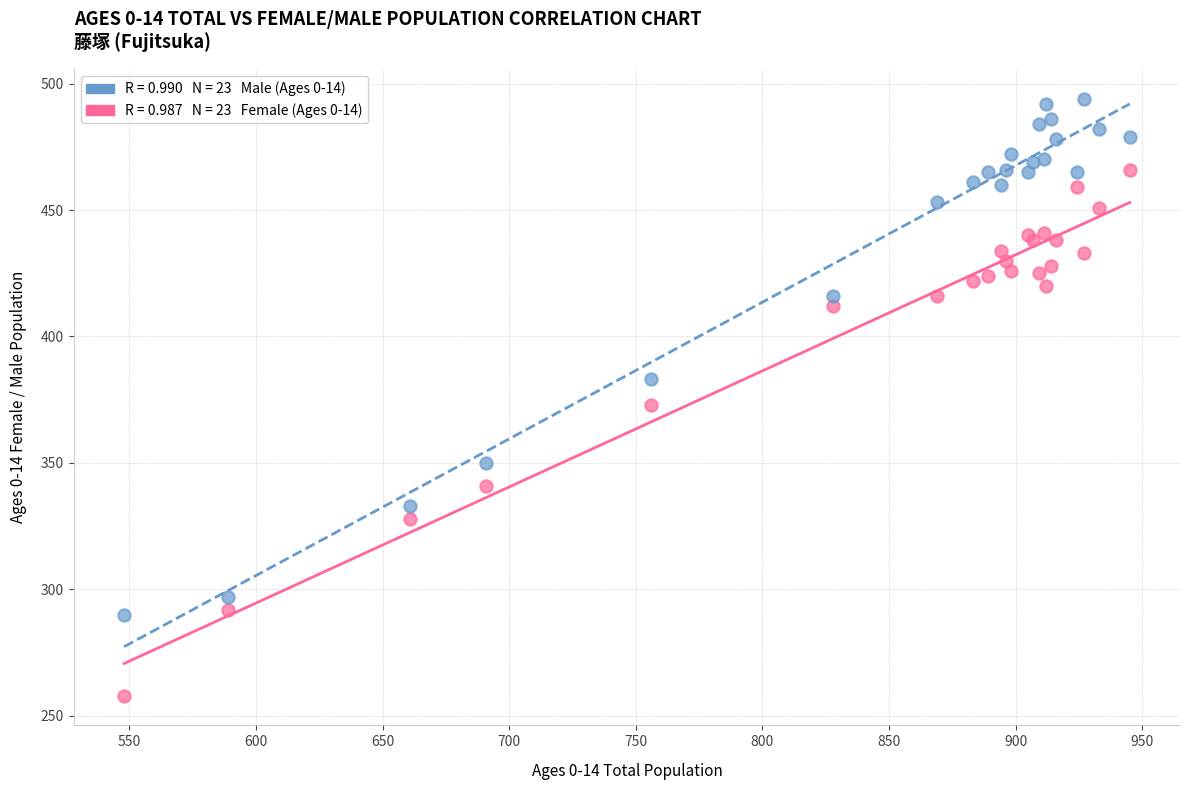

Across all series, what Y value is closest to 376?

373